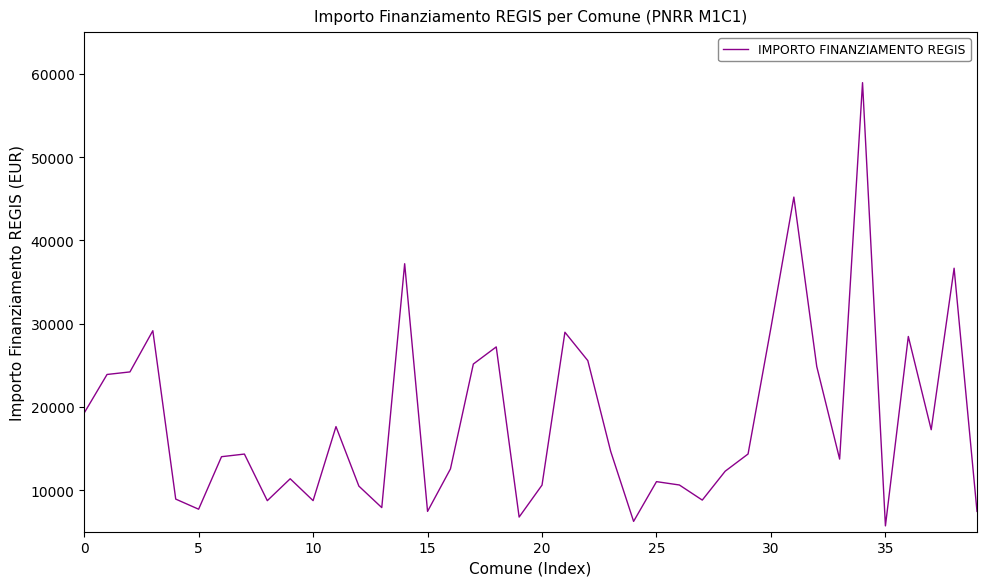

What is the difference between the maximum and minimum values?

53229.7